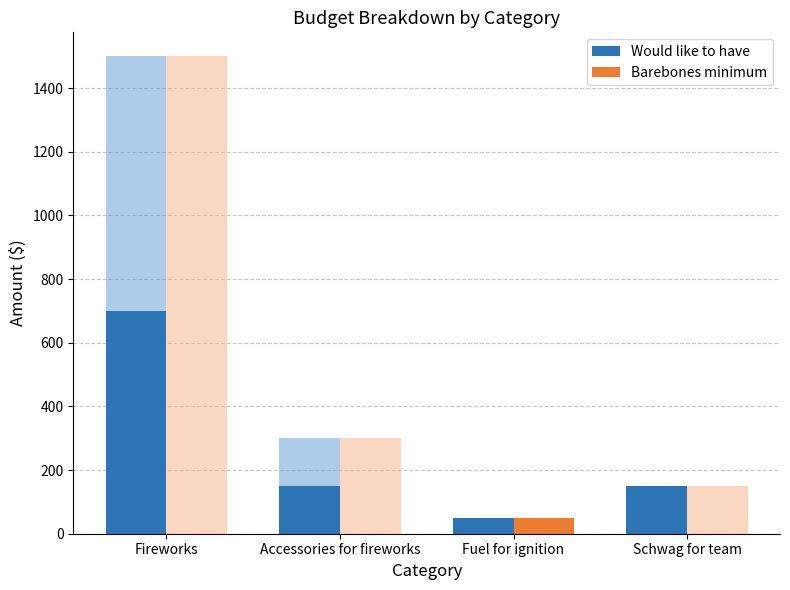

List the series in order of their peak value, lowest first.

Barebones minimum, Would like to have